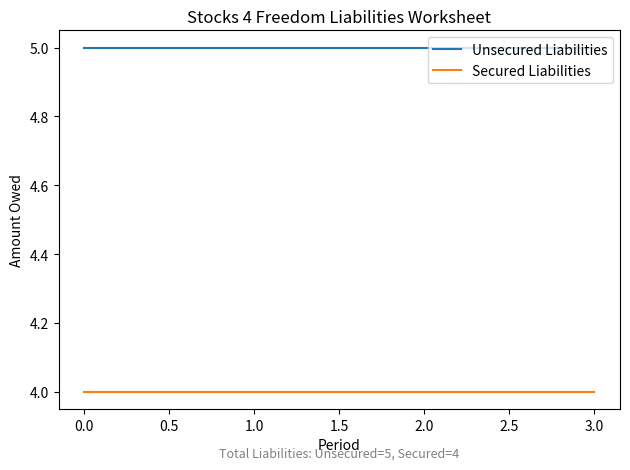

What is the difference between the highest and lowest values at 0.0?

1